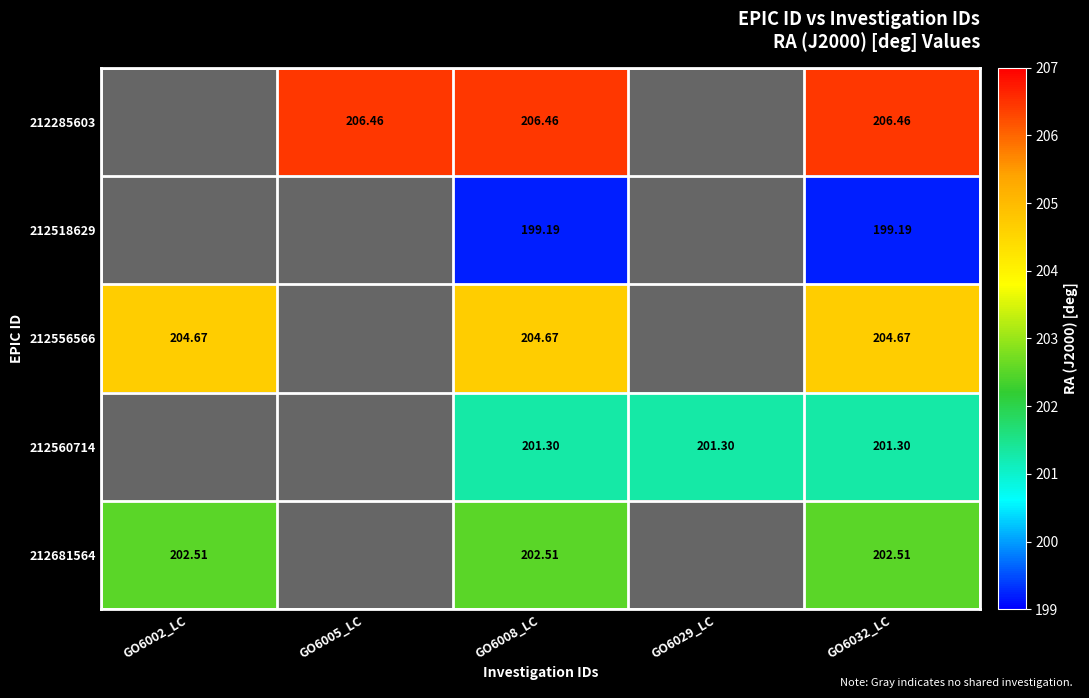

What is the total value across all series at GO6032_LC?

1014.1